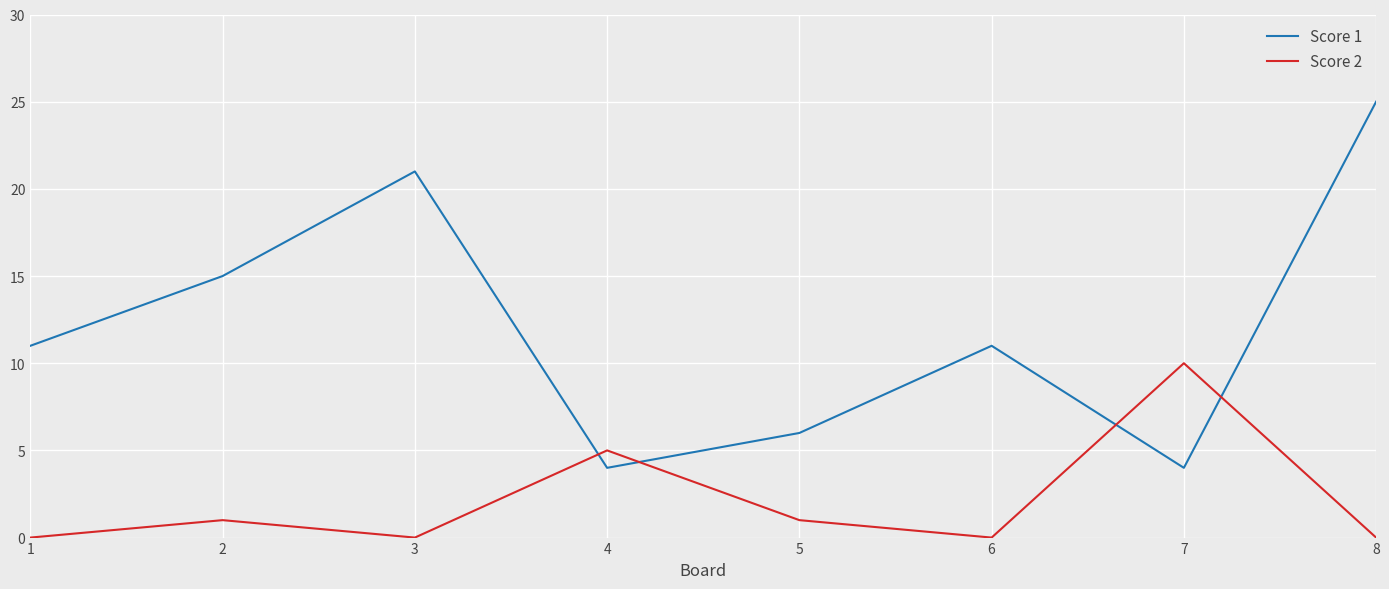

The value of Score 2 at 3 is 0. True or false?

True